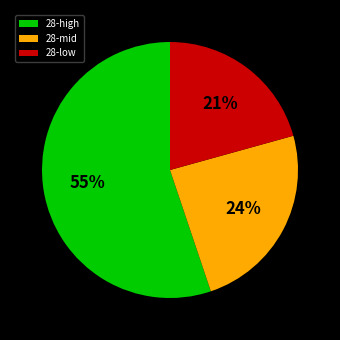

What percentage is the 28-high slice, to the nearest percent?

55%